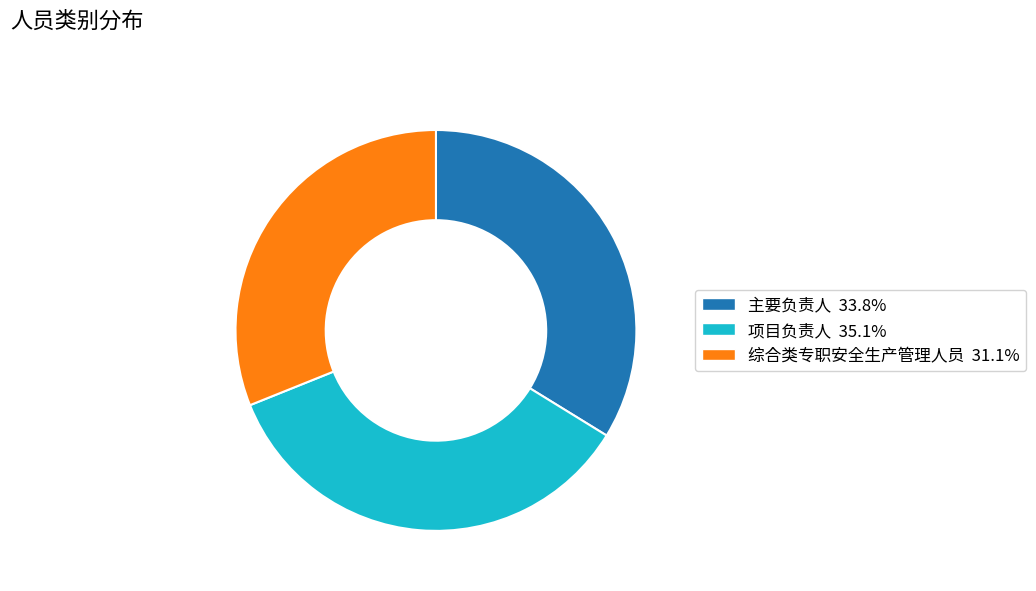

Is the sum of 综合类专职安全生产管理人员 and 主要负责人 greater than half?

Yes